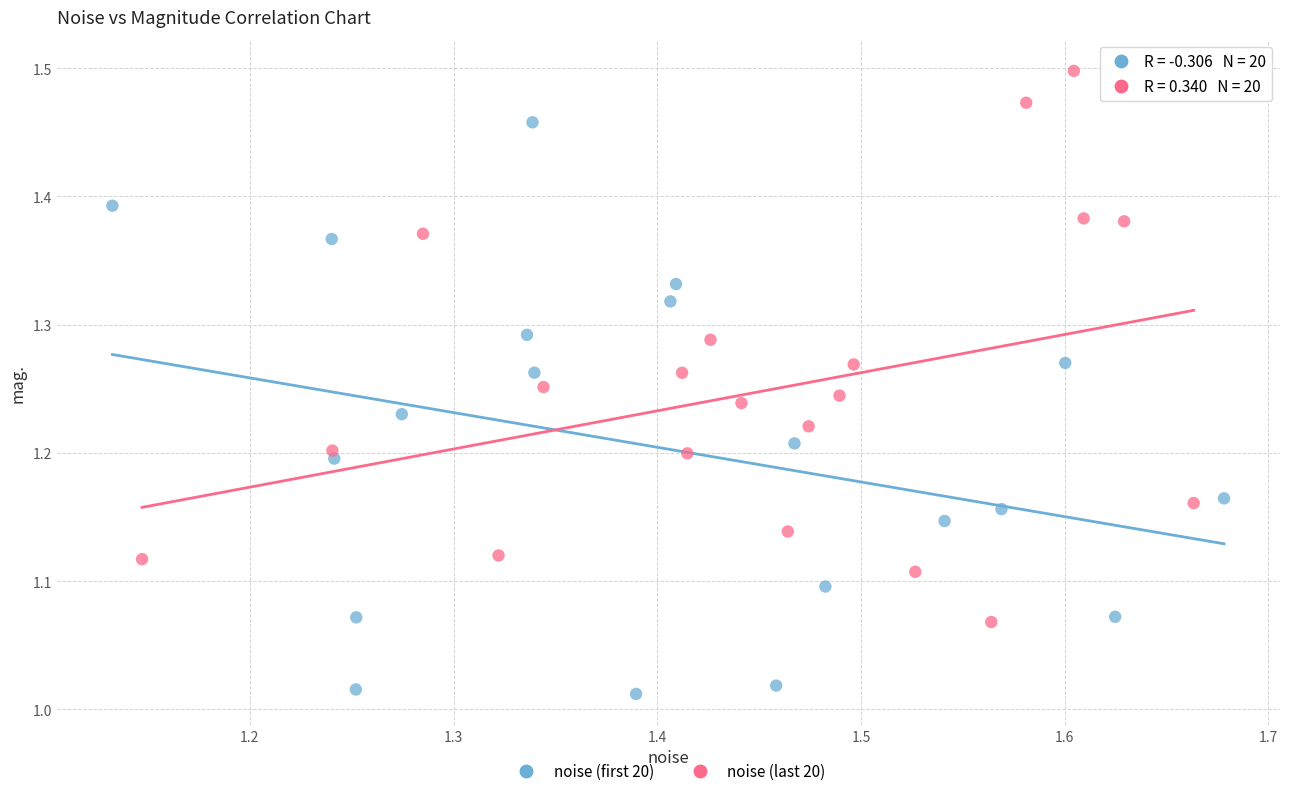

Which series contains the lowest Y value?

noise (first 20)